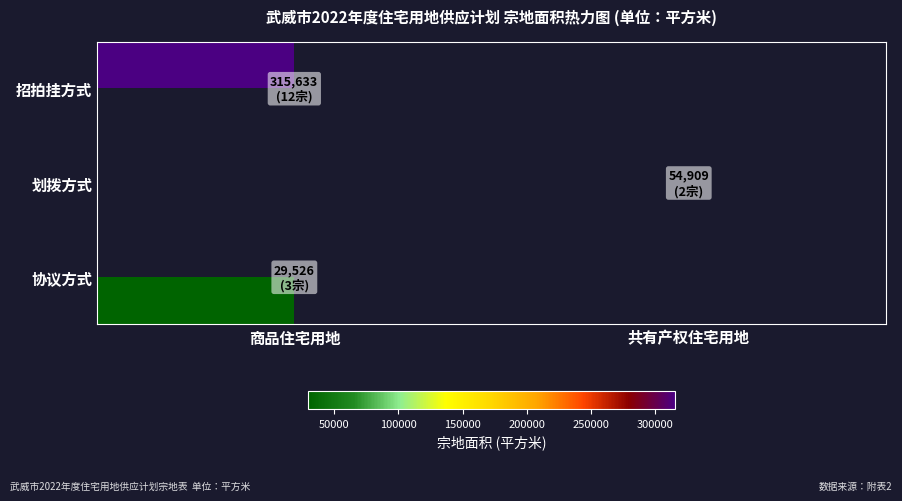

Between 共有产权住宅用地 and 商品住宅用地, which is larger?

商品住宅用地